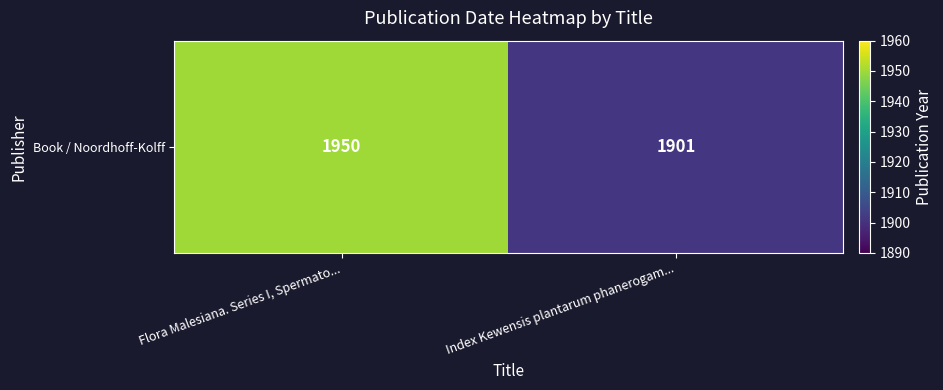

Where is the data nearest to the value 1925?

Index Kewensis plantarum phanerogam...